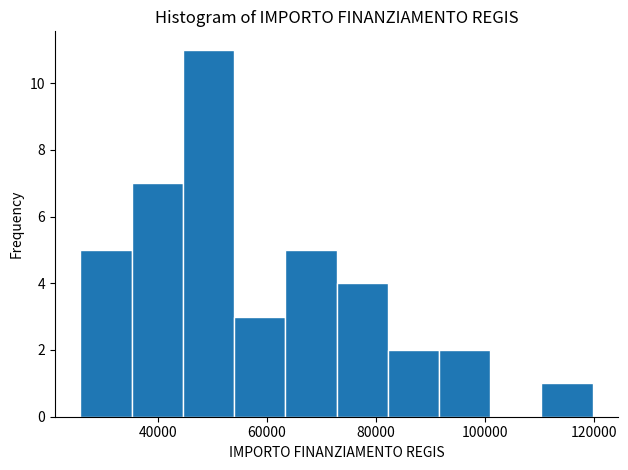

Reading left to right, list every bar in this chart as the range it spans on the x-axis followed by its height. Neither the bar edges nor the heights are printed on the chart, so give them approximately, as read against the axes.

26000 to 36000: 5
36000 to 44000: 7
44000 to 54000: 11
54000 to 64000: 3
64000 to 72000: 5
72000 to 82000: 4
82000 to 92000: 2
92000 to 100000: 2
100000 to 110000: 0
110000 to 120000: 1